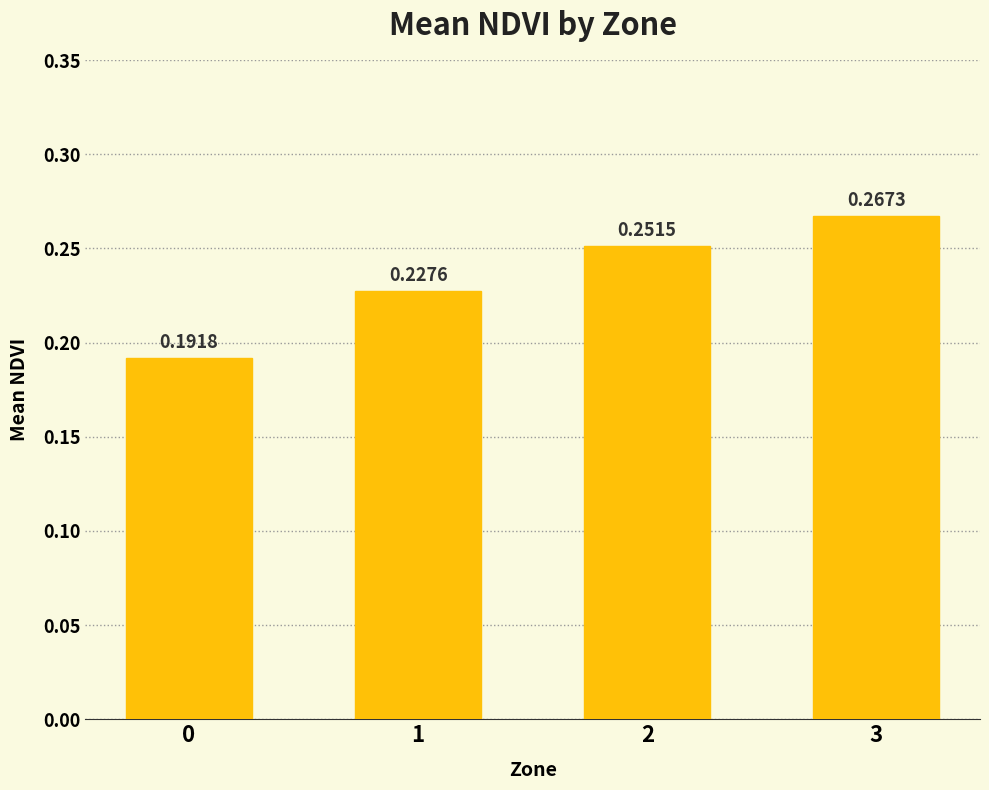

Rank the categories by value from lowest to highest.

0, 1, 2, 3